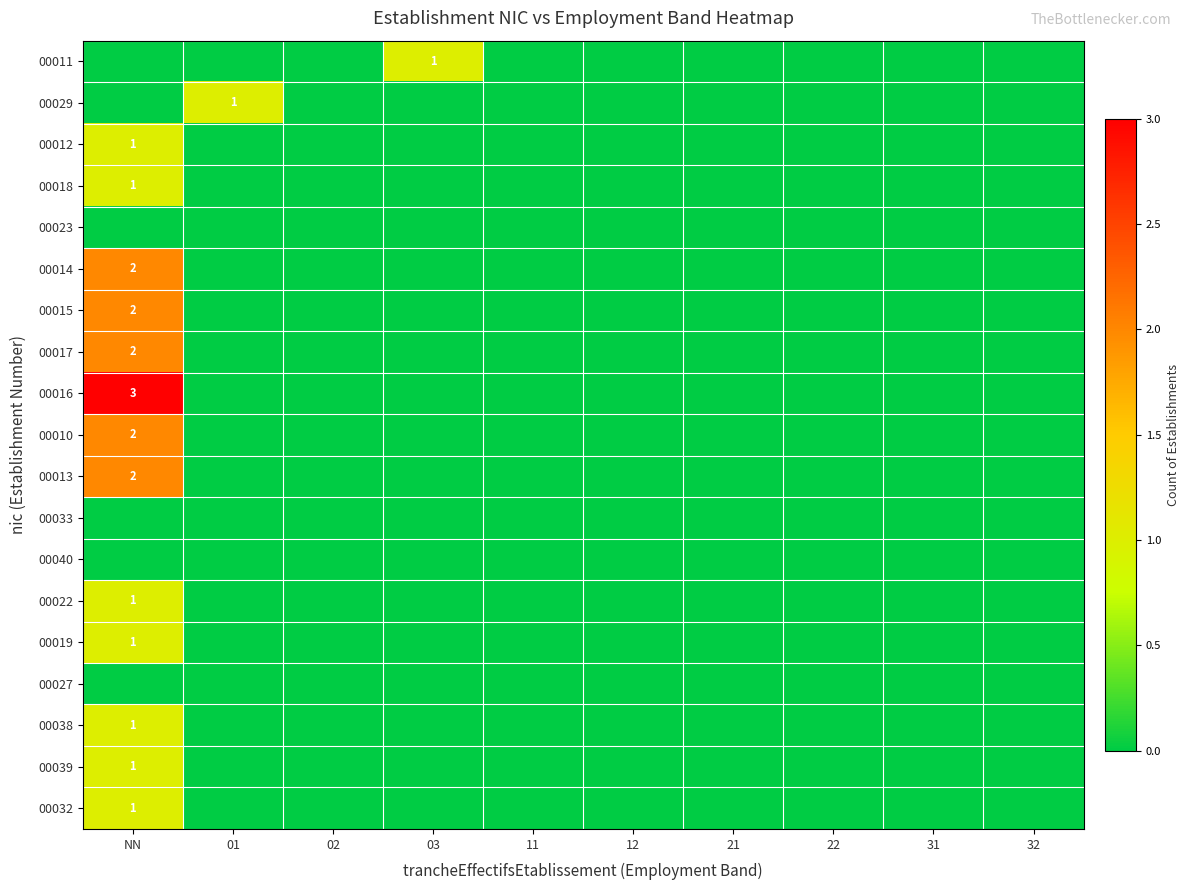

Rank the series by their maximum value, from lowest to highest.

00023, 00033, 00040, 00027, 00011, 00029, 00012, 00018, 00022, 00019, 00038, 00039, 00032, 00014, 00015, 00017, 00010, 00013, 00016